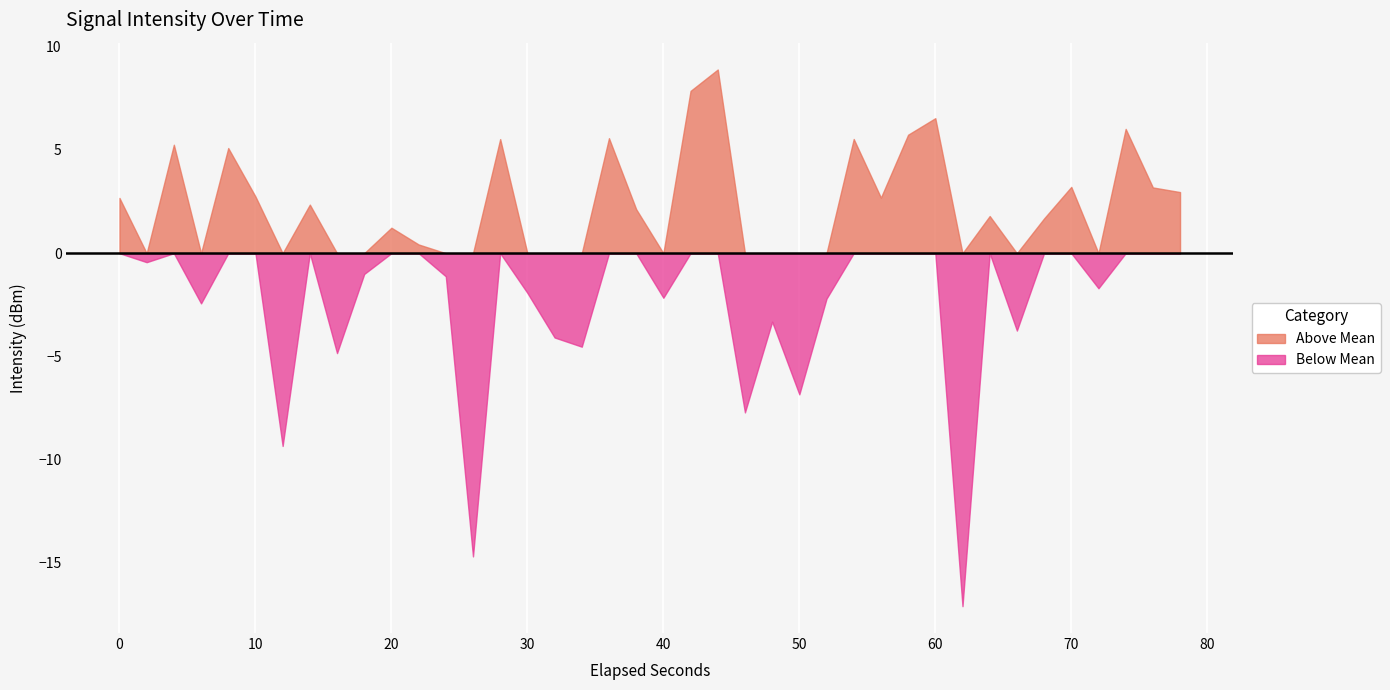

How many interior local valleys (lower than both neighbors) does the data have?

13